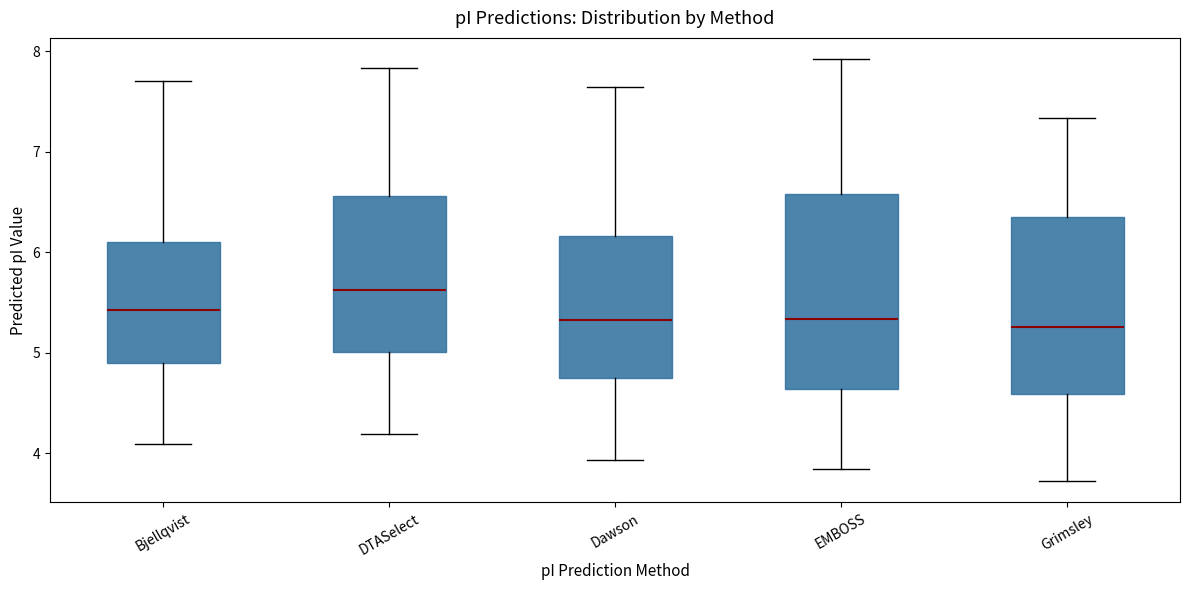

Which box is the tallest, from its lower edge to its upper edge?

EMBOSS